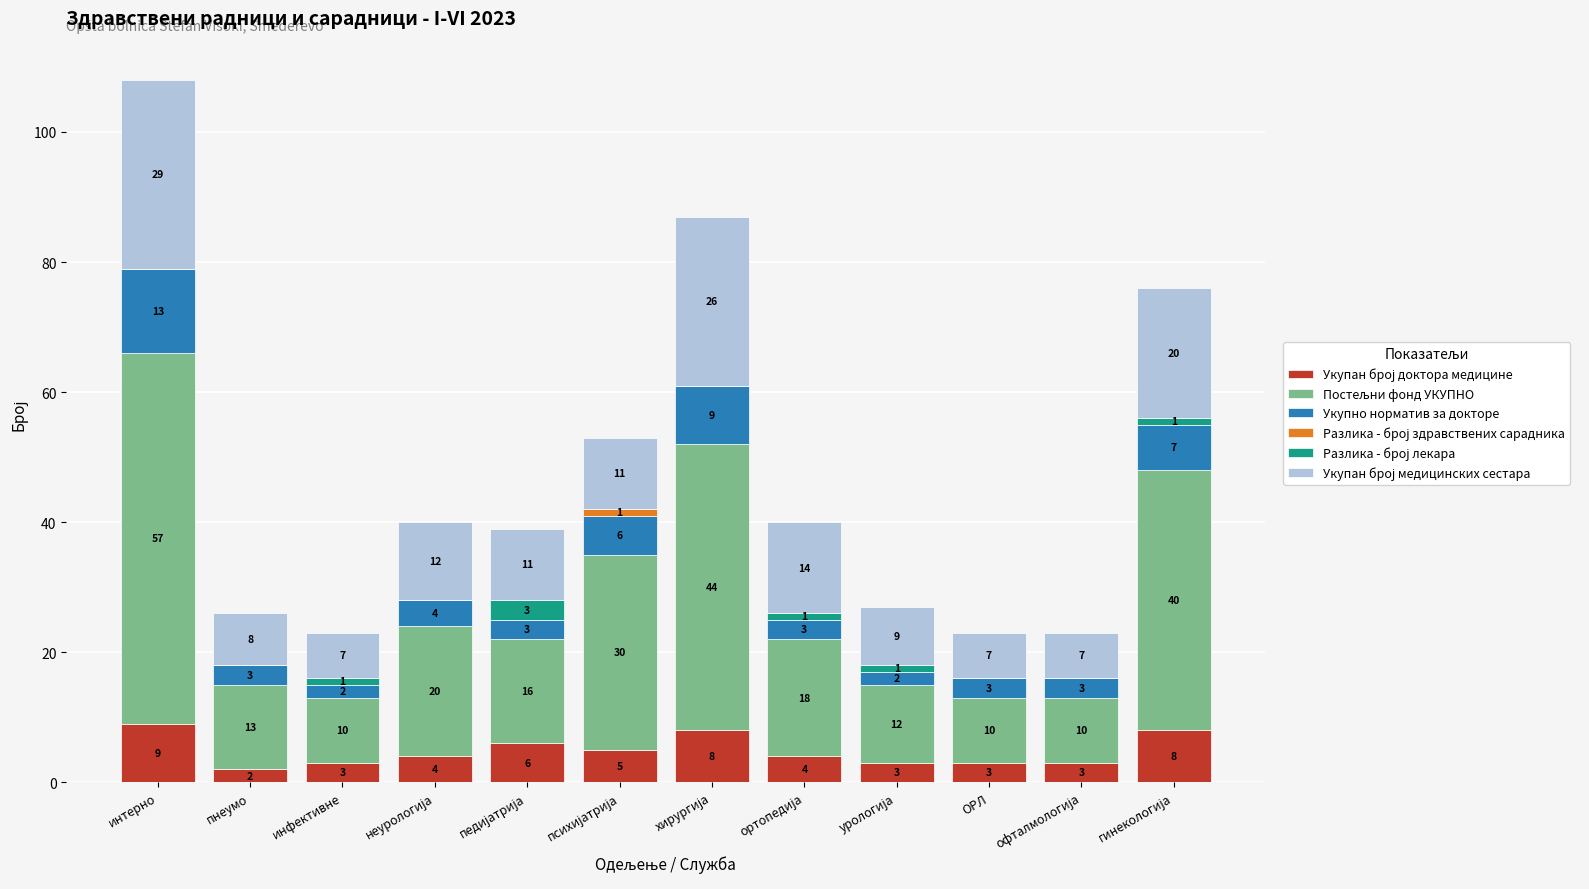

Are the bars grouped side by side (vs. stacked)?

No